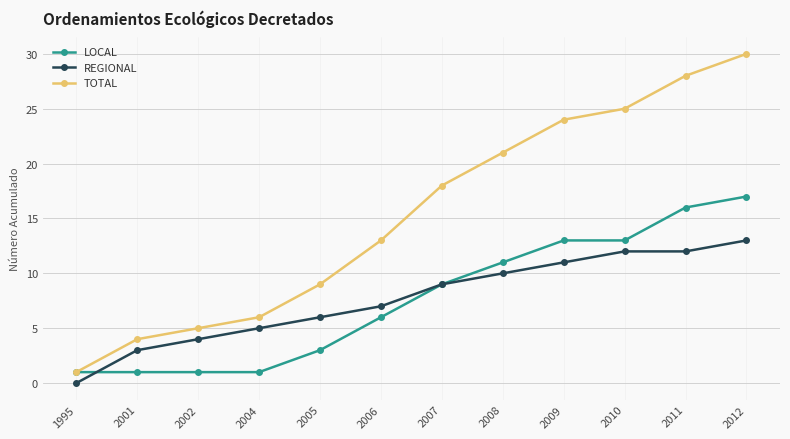

The TOTAL series shows 3 at 2002. True or false?

False